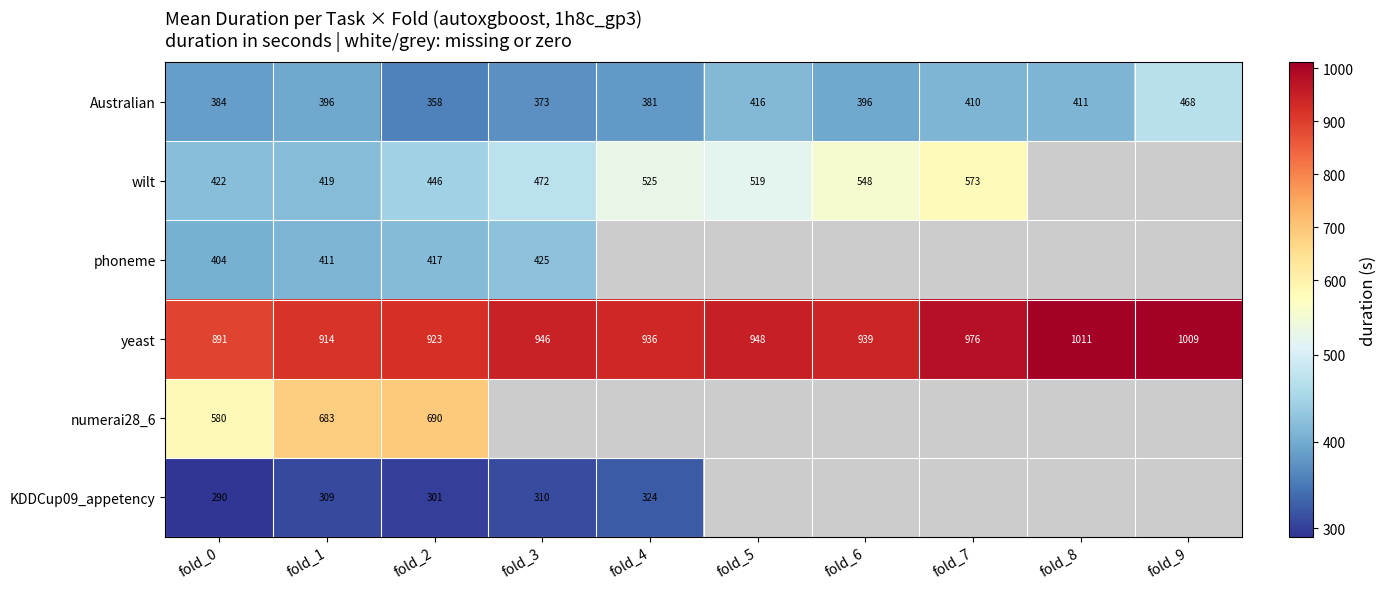

At fold_1, list the series in order from smallest to largest.

KDDCup09_appetency, Australian, phoneme, wilt, numerai28_6, yeast